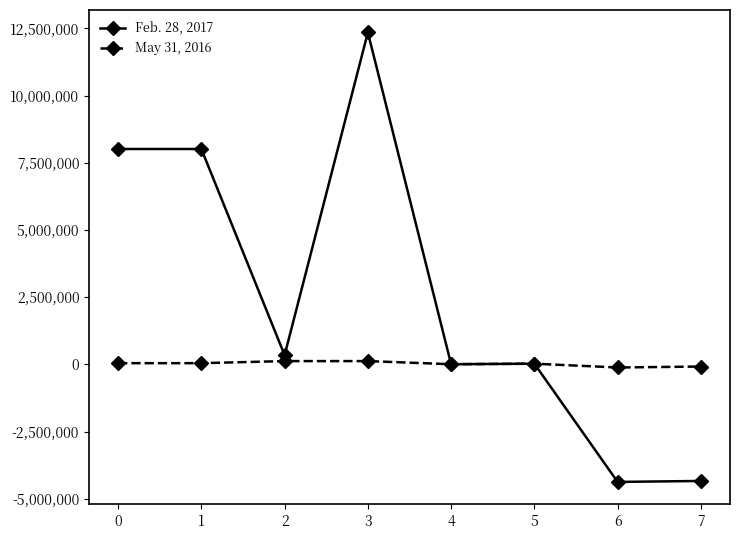

What is the difference between the highest and lowest values at 0?

7965934